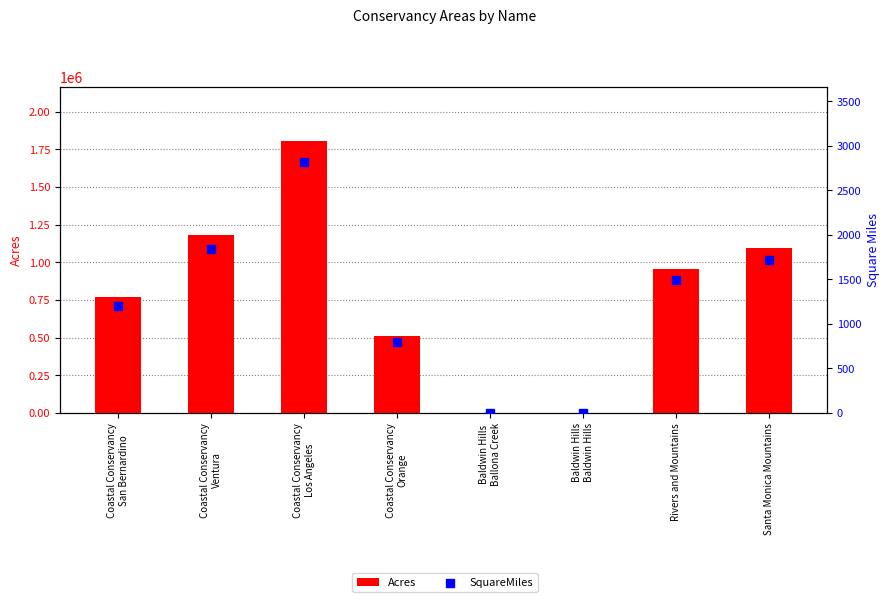

What are all the series names shown in the legend?

Acres, SquareMiles